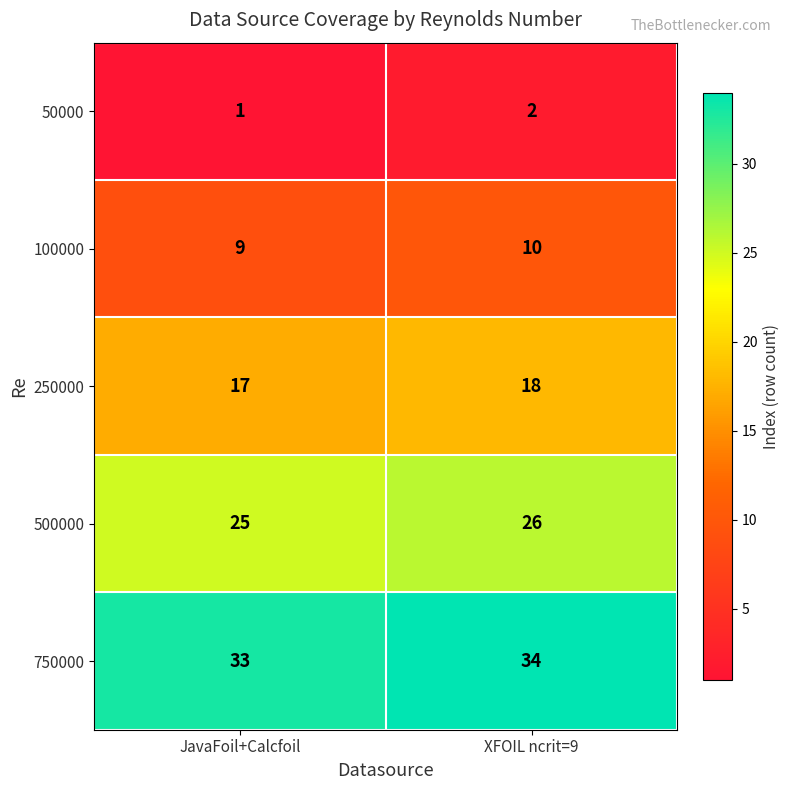

How many categories are shown in the chart?

2